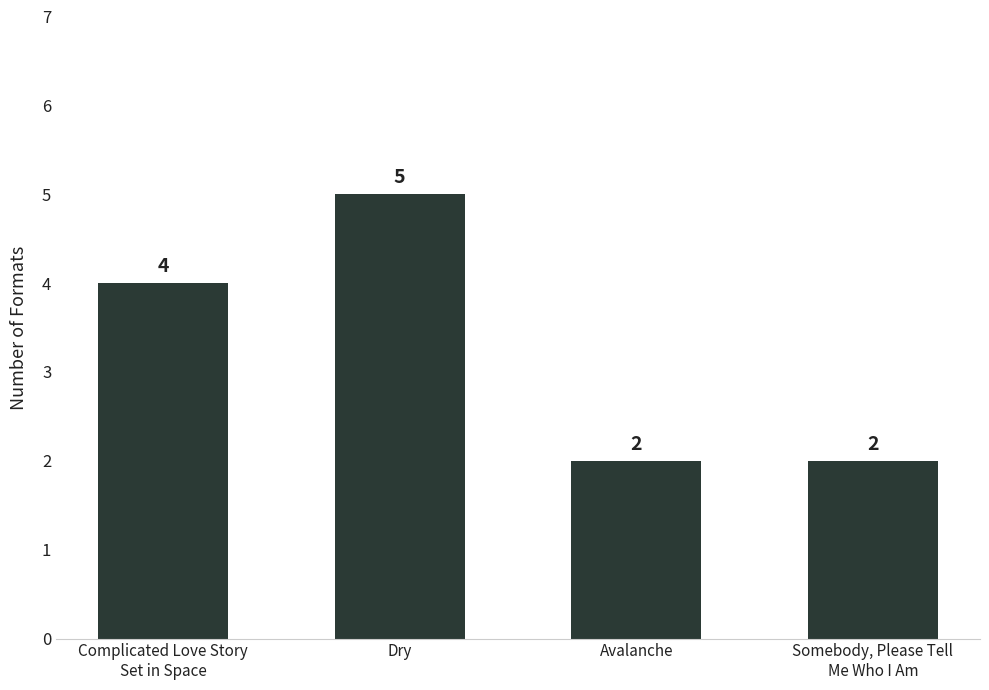

How many values are between 2 and 5?

4